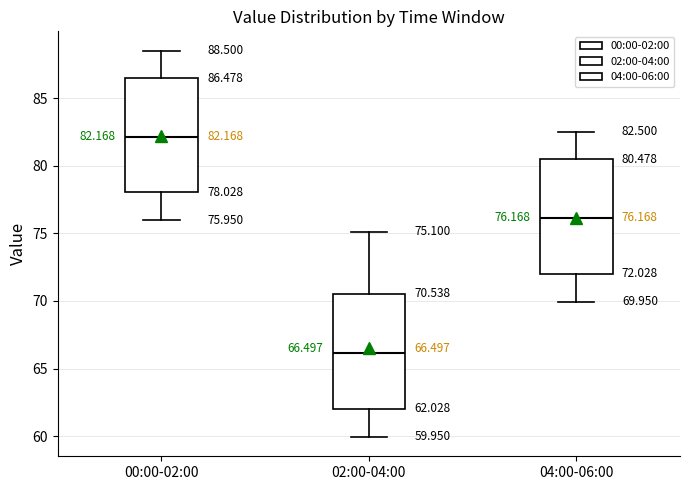

Which box's median line is the lowest?

02:00-04:00